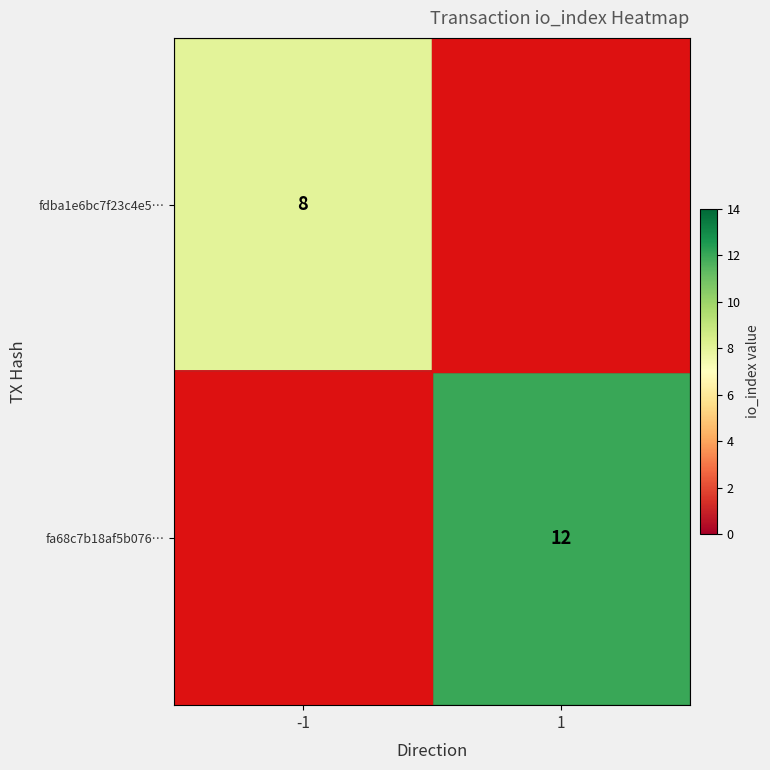

Between -1 and 1, which is larger?

-1